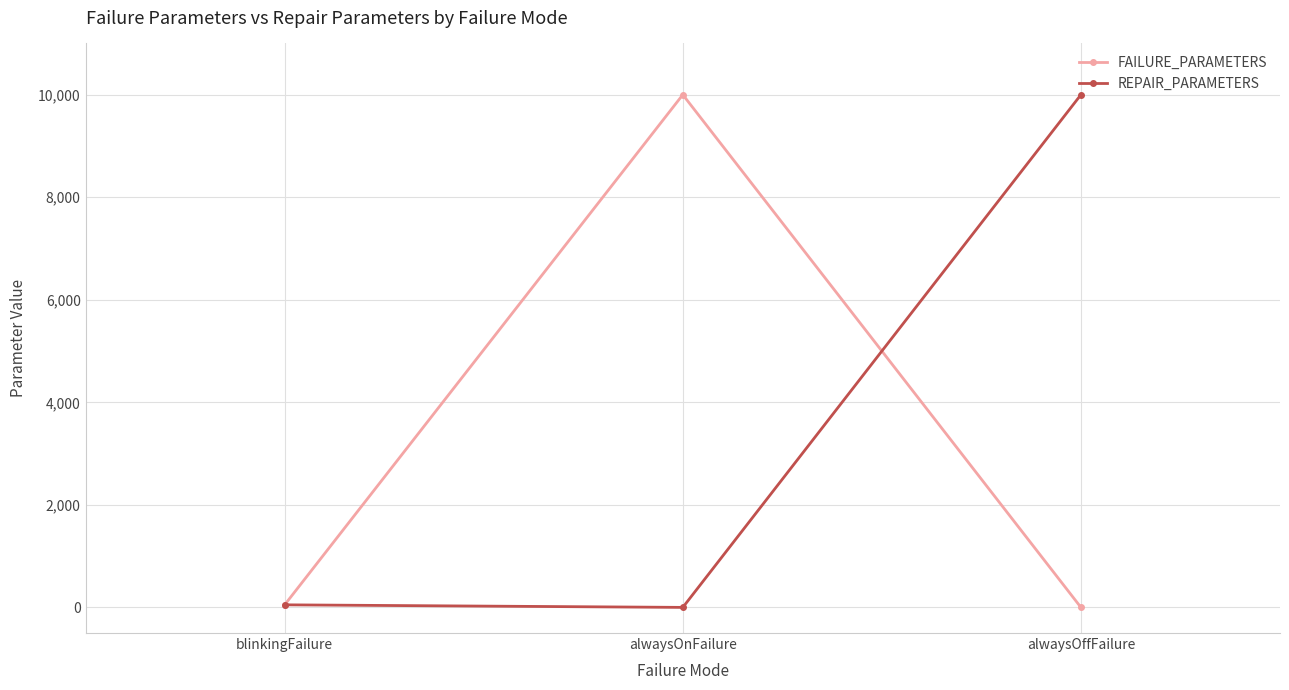

What is the sum of the REPAIR_PARAMETERS values at alwaysOnFailure and alwaysOffFailure?

10000